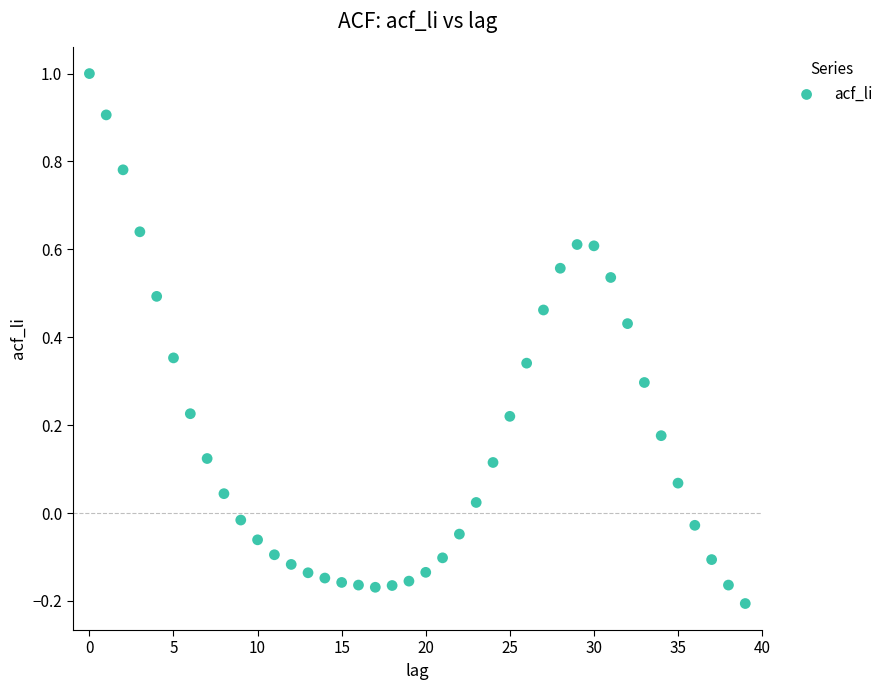

What is the range of Y values (max minus min)?

1.2